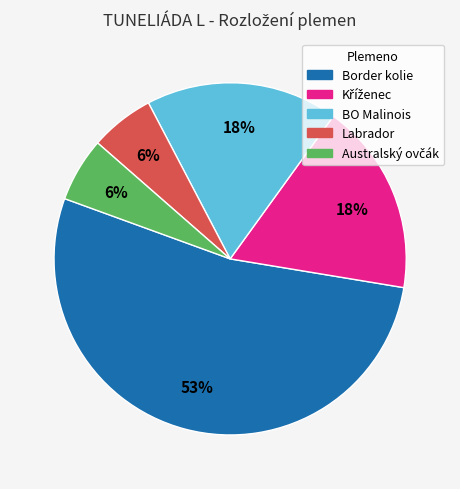

Between Labrador and BO Malinois, which is larger?

BO Malinois